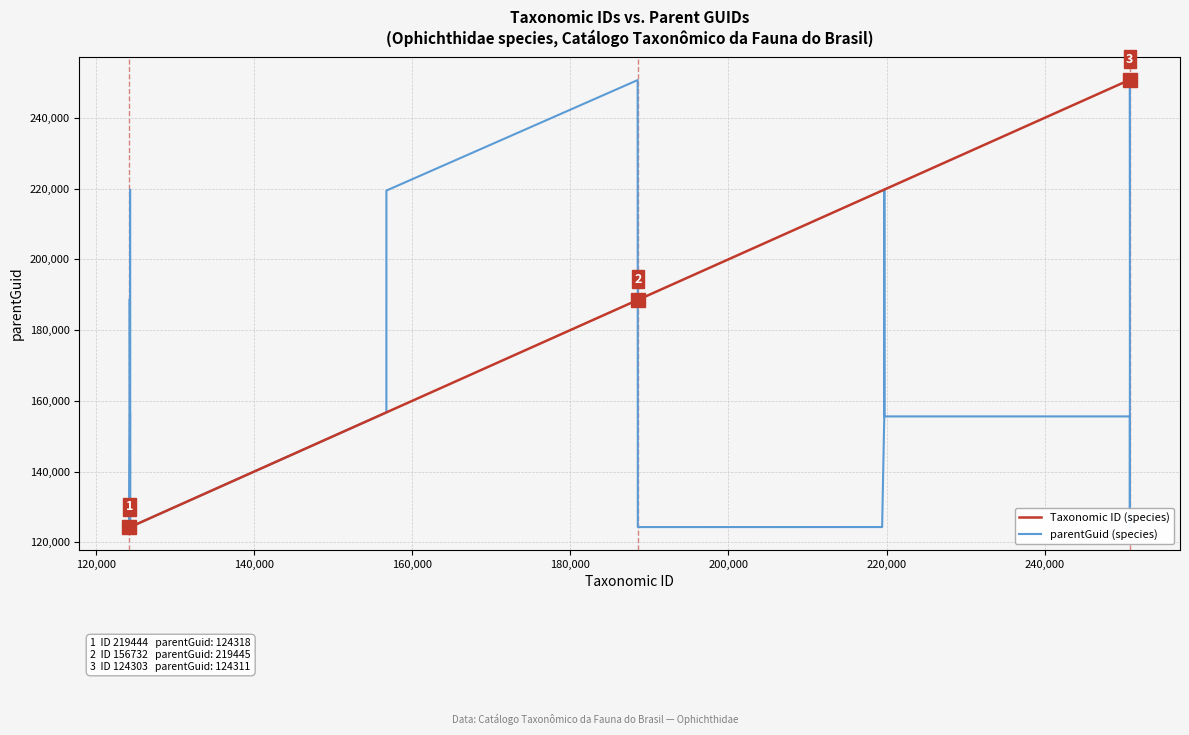

What is the maximum value for Taxonomic ID (species)?

250798